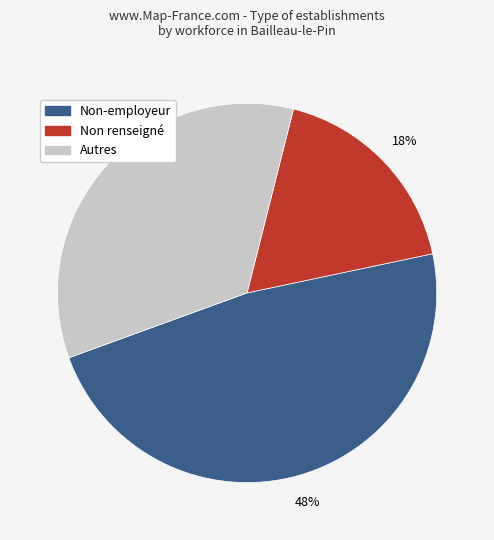

To the nearest percent, what percentage of the pie is Autres?

34%